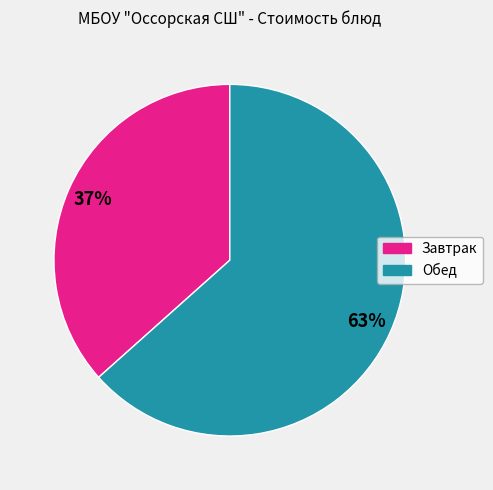

Is there any slice that represents more than half of the pie?

Yes